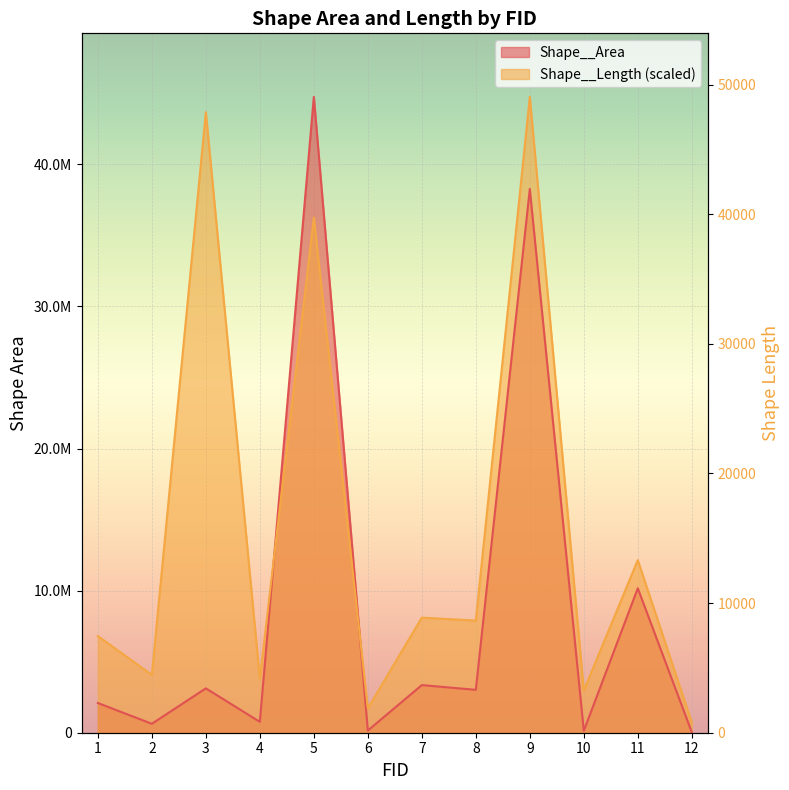

True or false: Shape__Length has more than 0 points higher than both neighbors.

True